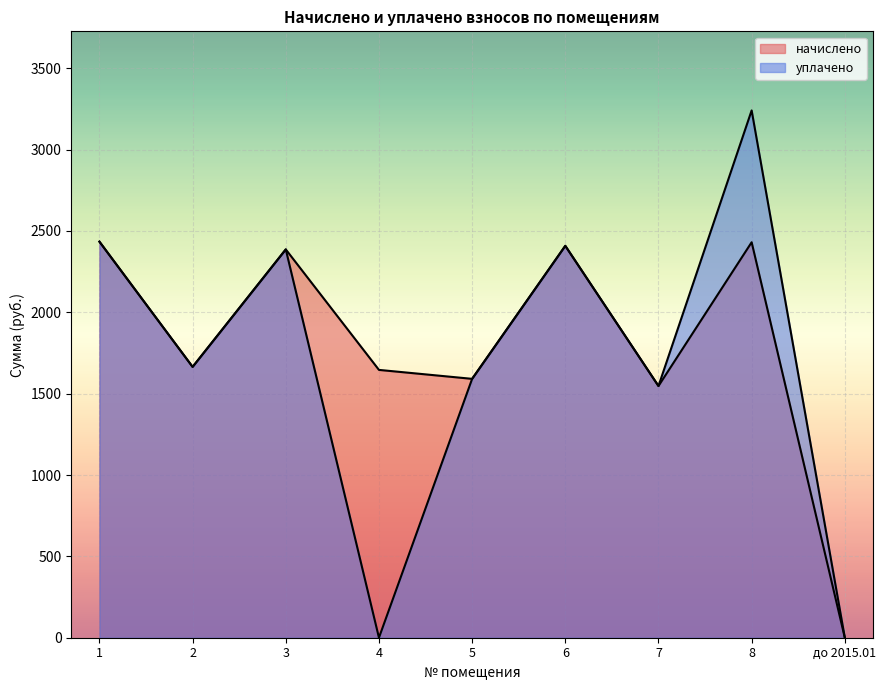

Reading left to right, extract all data points from this chart.

начислено: 1=2434.2	2=1664.4	3=2386.6	4=1646.0	5=1591.0	6=2408.6	7=1547.0	8=2430.6	до 2015.01=0.0
уплачено: 1=2434.2	2=1664.8	3=2386.6	4=0.0	5=1591.0	6=2408.6	7=1547.0	8=3240.8	до 2015.01=0.0